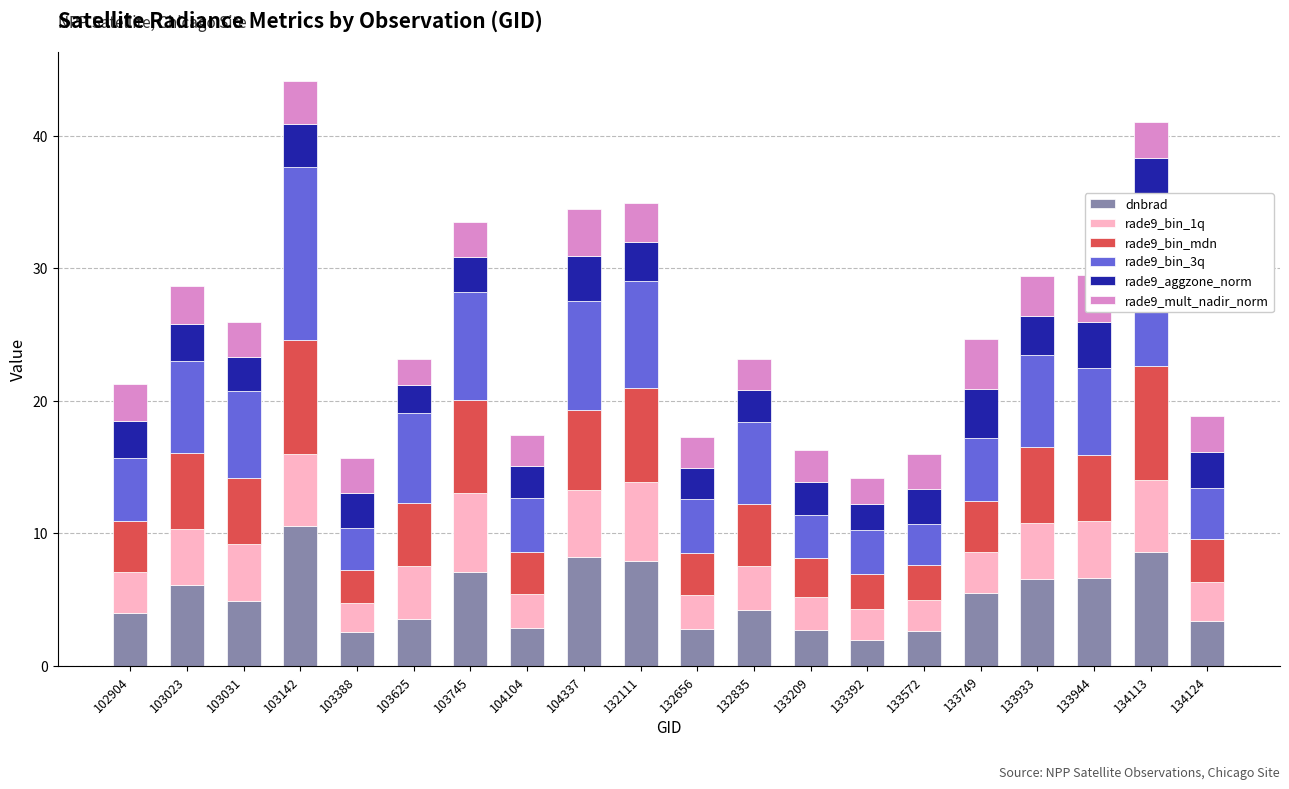

What is the total value across all series at 133933?

29.4